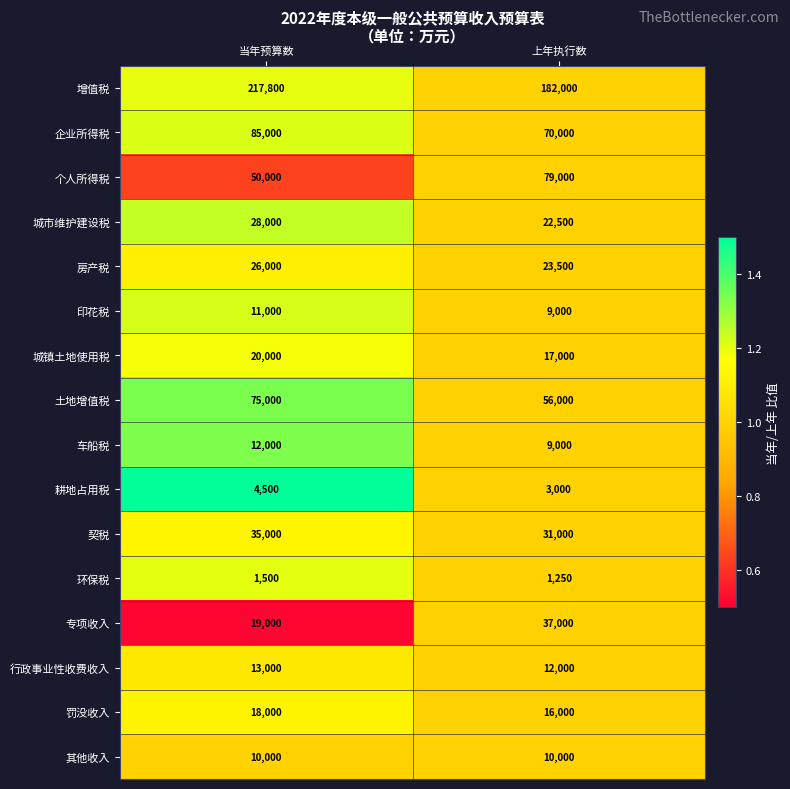

Which series changed the most between 当年预算数 and 上年执行数?

增值税